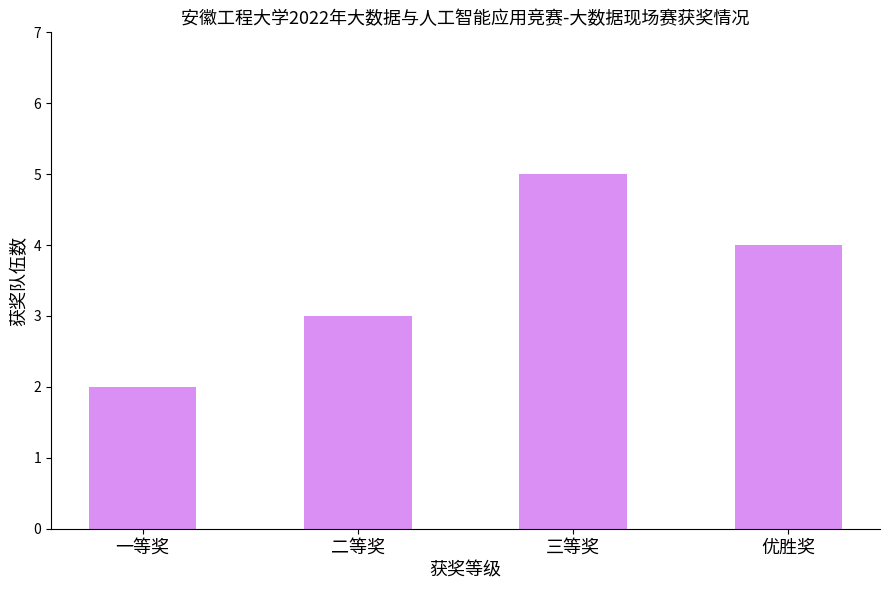

Reading right to left, extract all data points from this chart.

优胜奖=4	三等奖=5	二等奖=3	一等奖=2